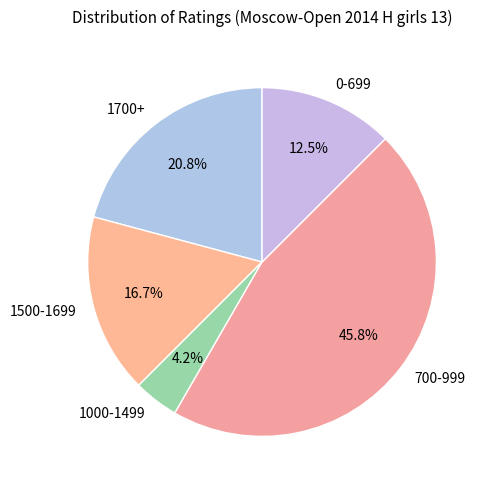

Is the sum of 1700+ and 1000-1499 greater than half?

No